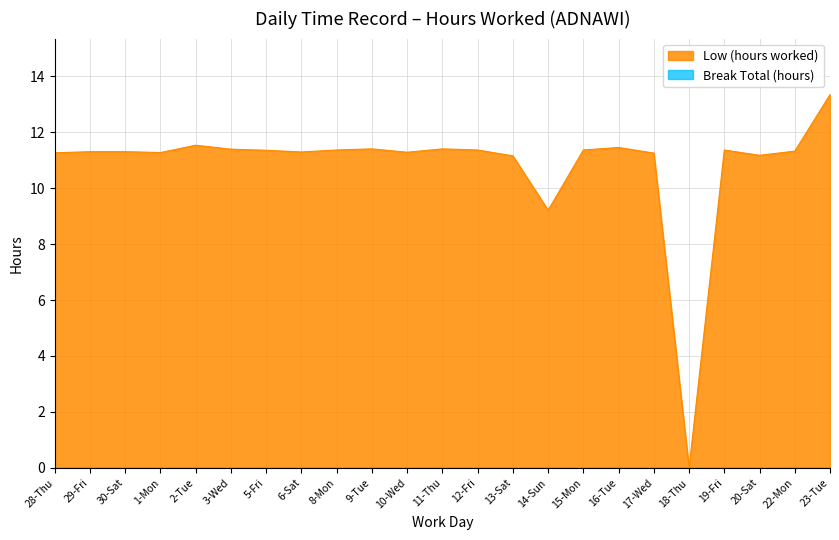

What is the difference between the values at 12-Fri and 29-Fri?

0.1